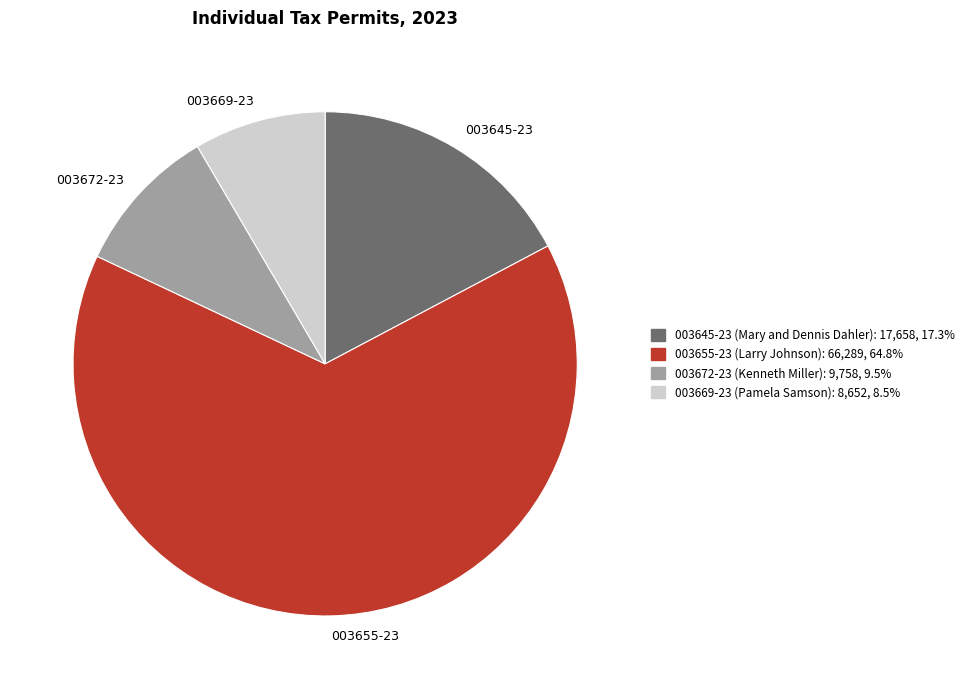

How many segments does this pie chart have?

4